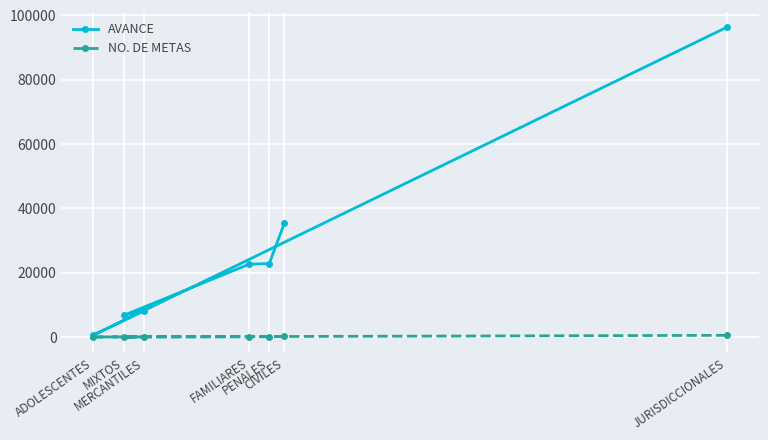

Between PENALES and ADOLESCENTES, which series saw the biggest shift?

AVANCE